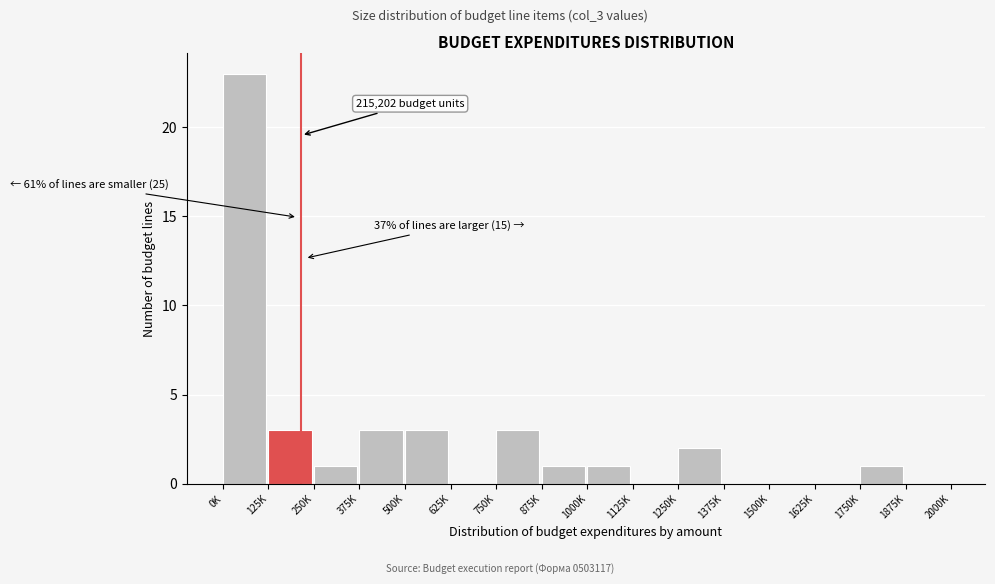

Reading right to left, extract all data points from this chart.

1875K=0	1750K=1	1625K=0	1500K=0	1375K=0	1250K=2	1125K=0	1000K=1	875K=1	750K=3	625K=0	500K=3	375K=3	250K=1	125K=3	0K=23